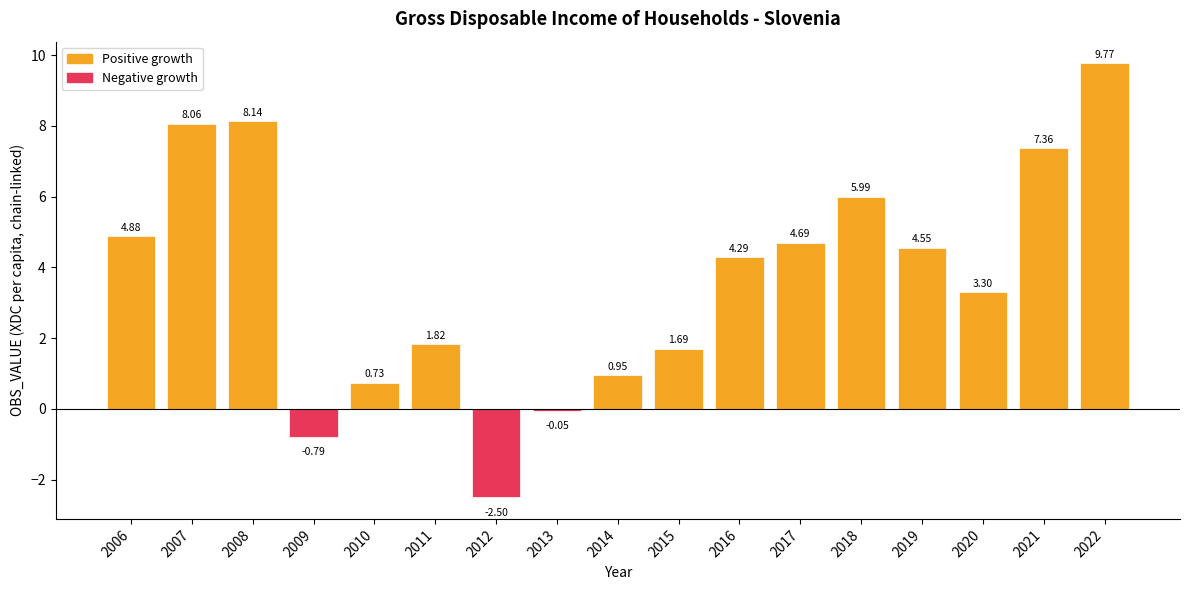

At which category does the chart reach its minimum across all series?

2012